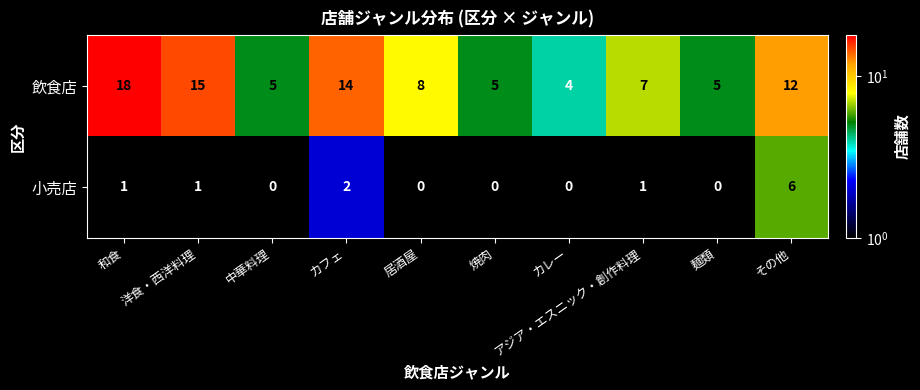

What is the spread (max minus min) of values at 居酒屋?

8